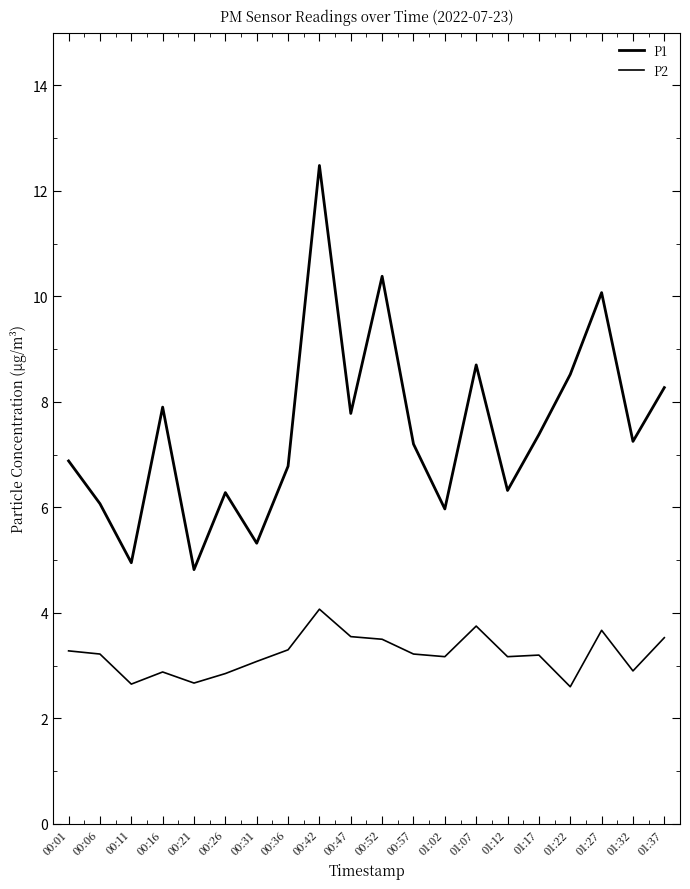

How many lines are shown in the chart?

2